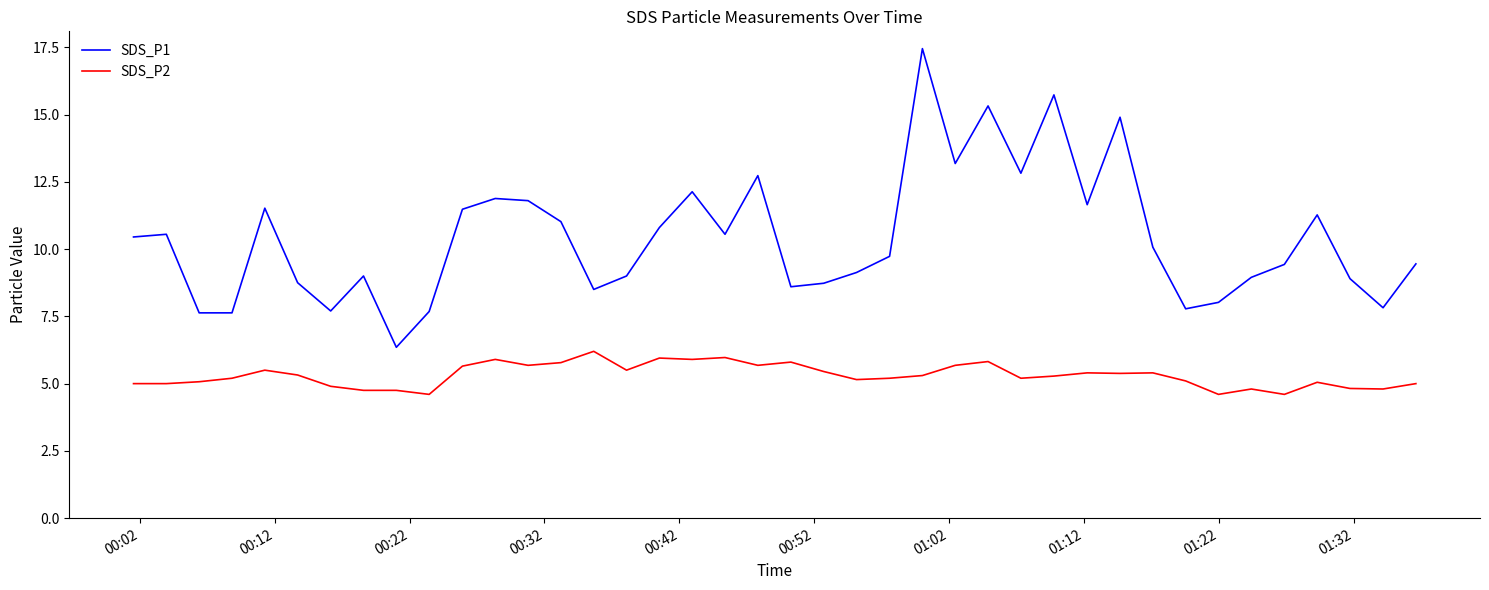

True or false: SDS_P2 and SDS_P1 intersect in this chart.

False